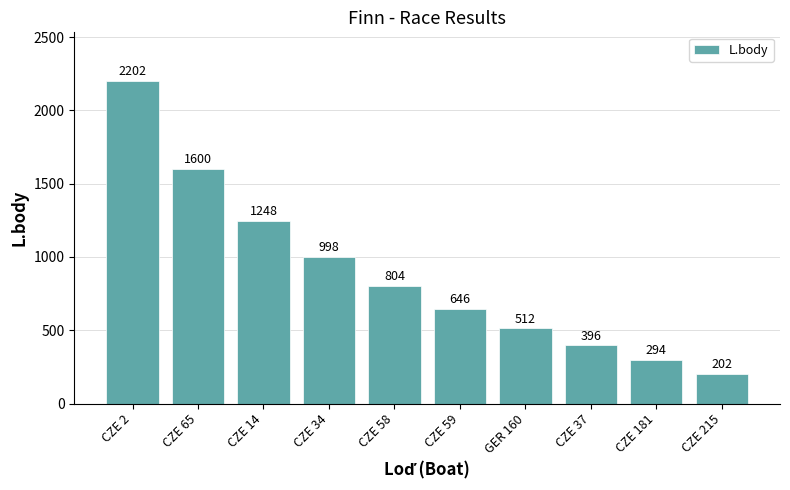

How many bars are there in total?

10